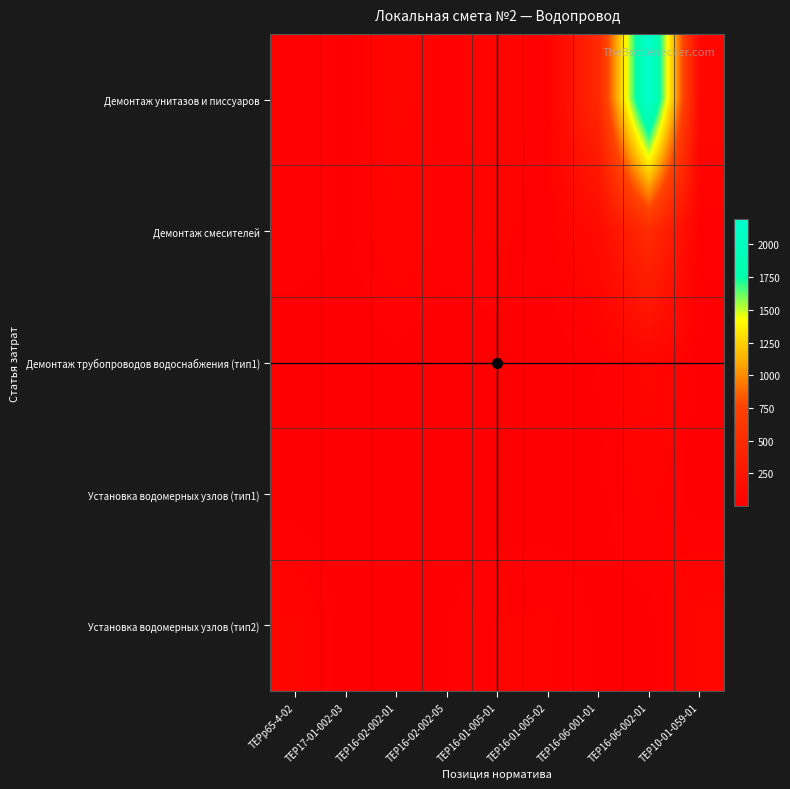

Which category has the highest value across all series?

ТЕР16-06-002-01